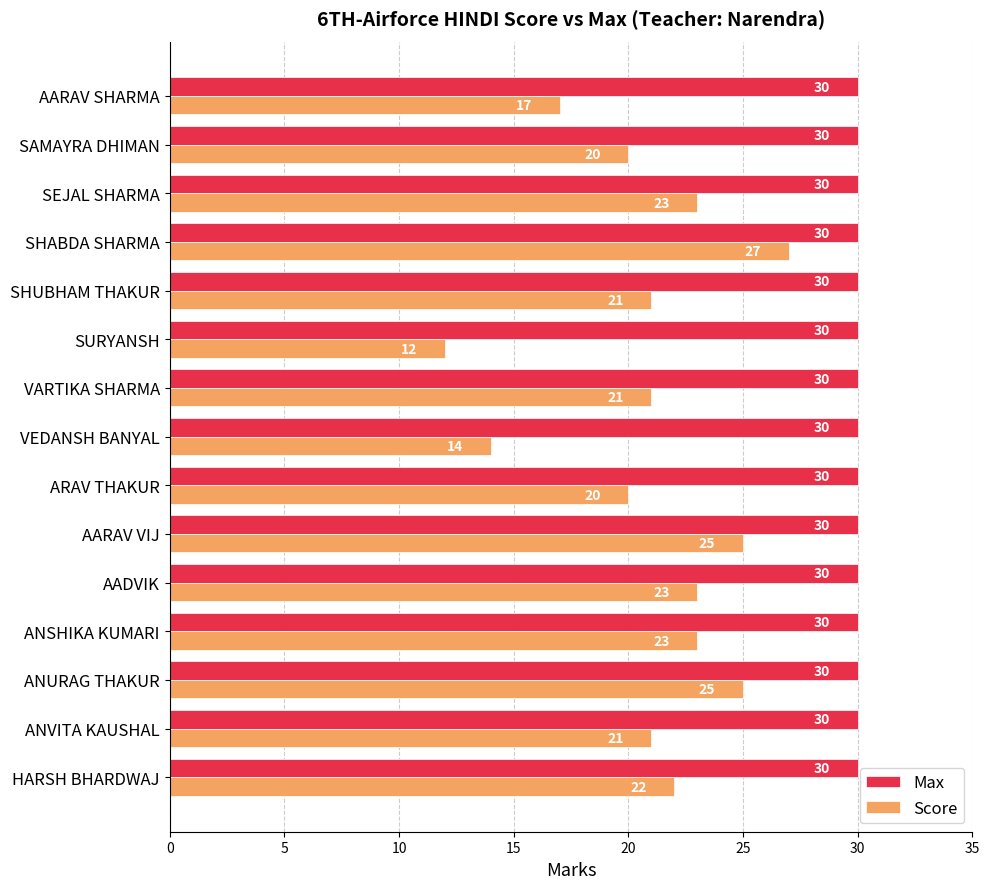

What value does the Max series have at SHABDA SHARMA?

30